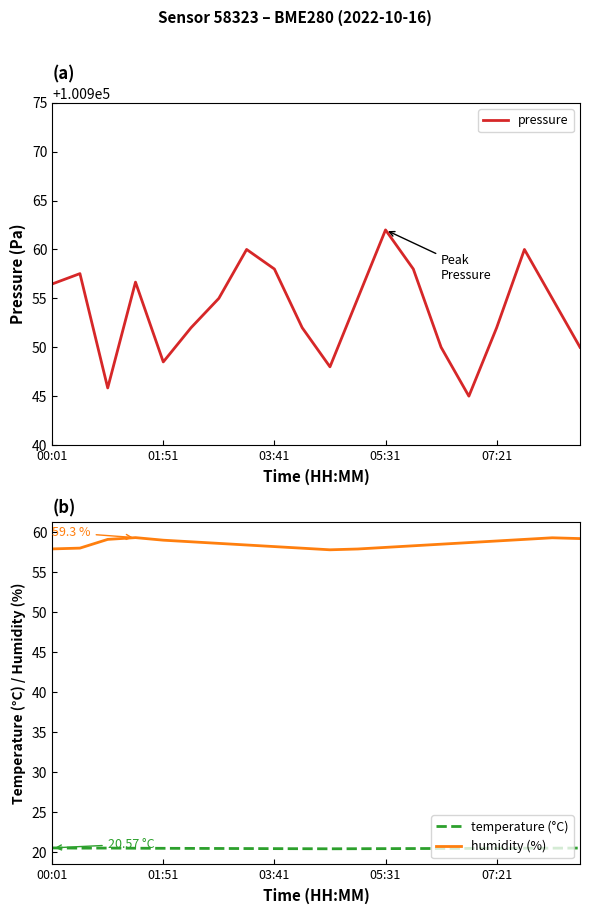

Is it true that temperature (°C) equals 20.5 at 10?

True